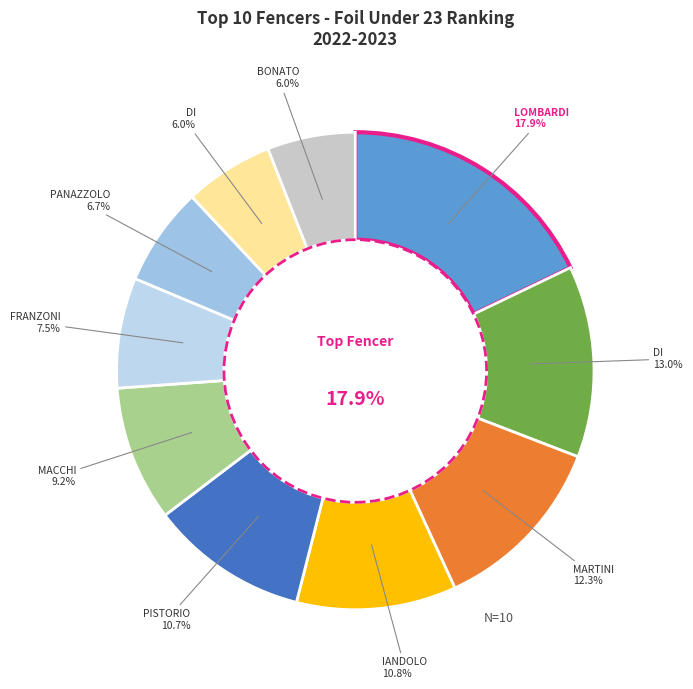

How many slices are in this pie chart?

10